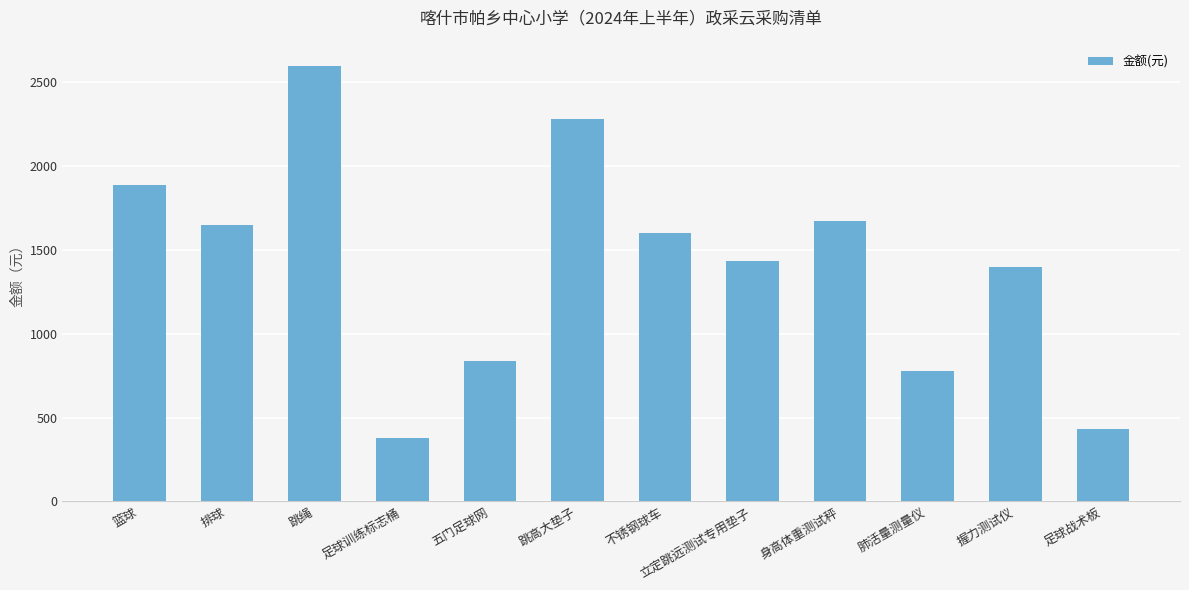

Which category has the lowest value across all series?

足球训练标志桶